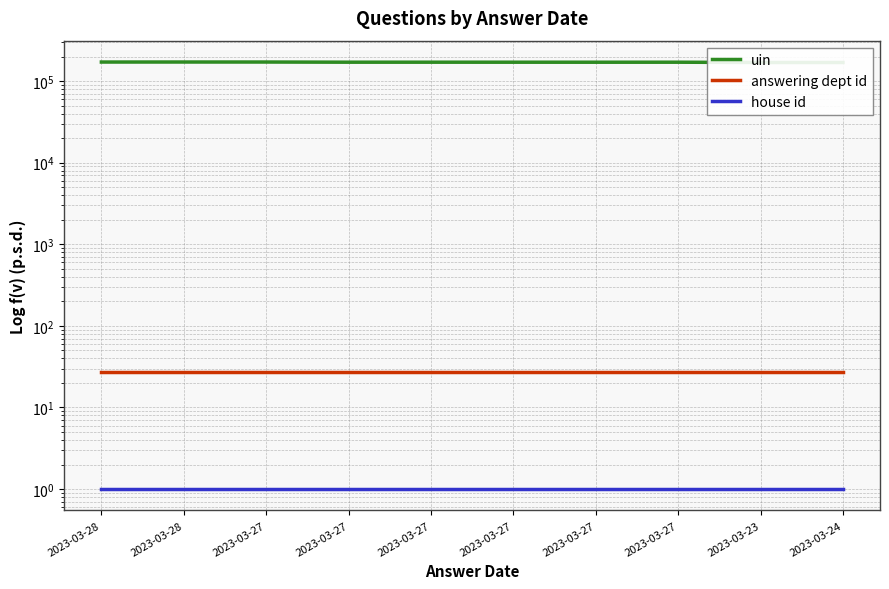

Reading left to right, what are all the values shown in this chart?

uin: 2023-03-28=171406	2023-03-28=171539	2023-03-27=171453	2023-03-27=170690	2023-03-27=170691	2023-03-27=170633	2023-03-27=170557	2023-03-27=170618	2023-03-23=169232	2023-03-24=169233
answering dept id: 2023-03-28=27	2023-03-28=27	2023-03-27=27	2023-03-27=27	2023-03-27=27	2023-03-27=27	2023-03-27=27	2023-03-27=27	2023-03-23=27	2023-03-24=27
house id: 2023-03-28=1	2023-03-28=1	2023-03-27=1	2023-03-27=1	2023-03-27=1	2023-03-27=1	2023-03-27=1	2023-03-27=1	2023-03-23=1	2023-03-24=1